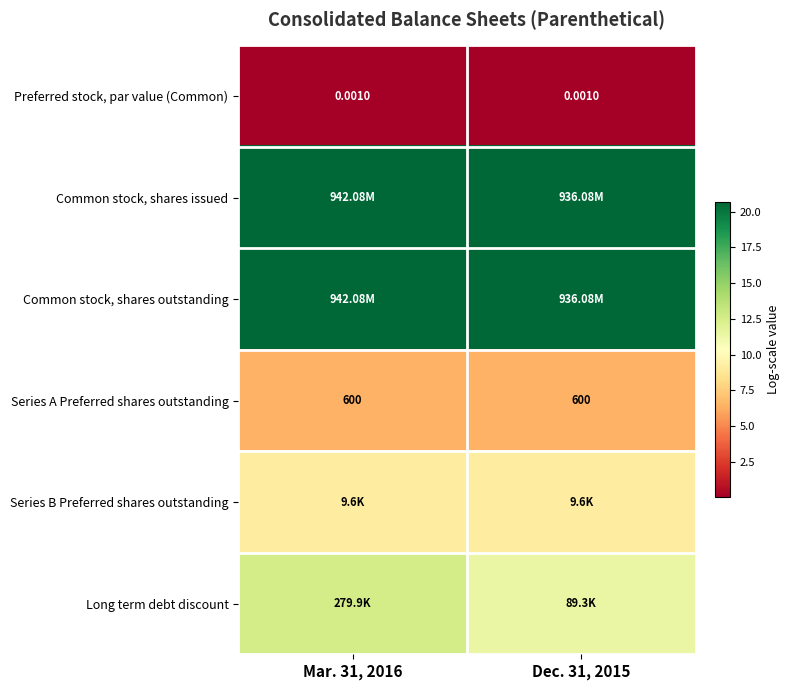

Which series has the largest total across all categories?

Common stock, shares issued